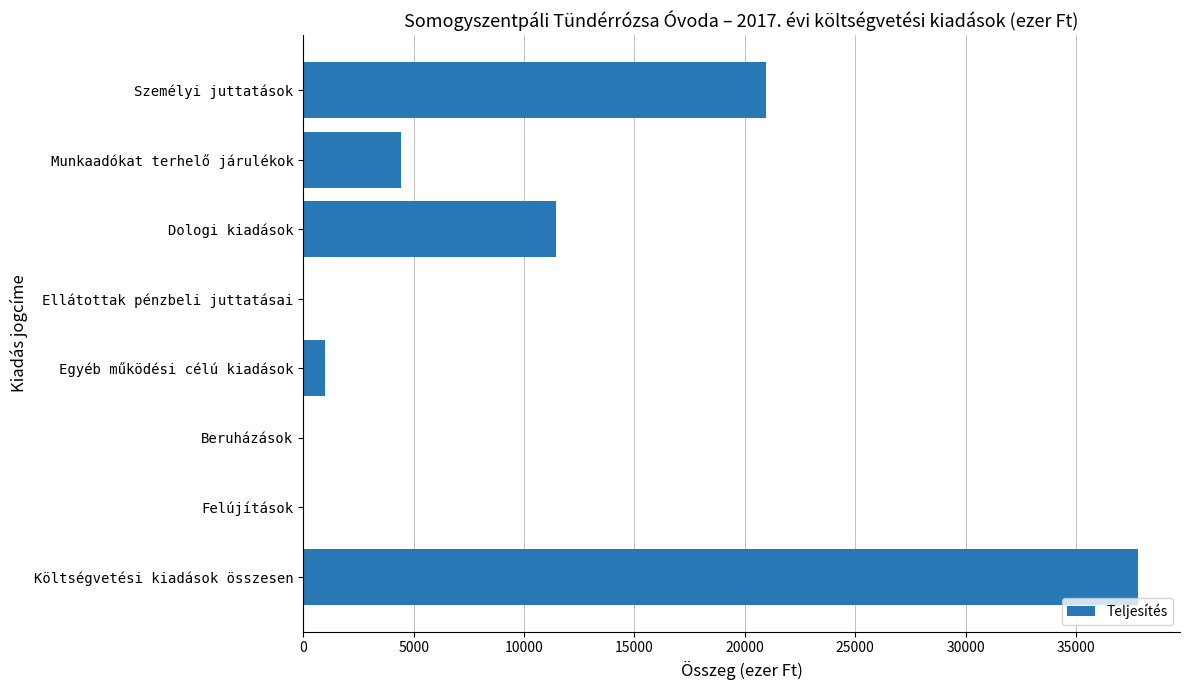

Count the number of data series in this chart.

1